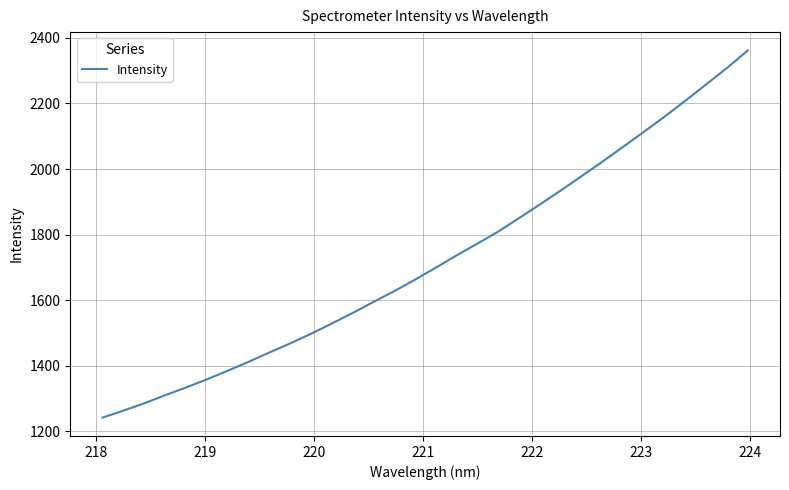

True or false: the data has more than 0 interior local peaks.

False